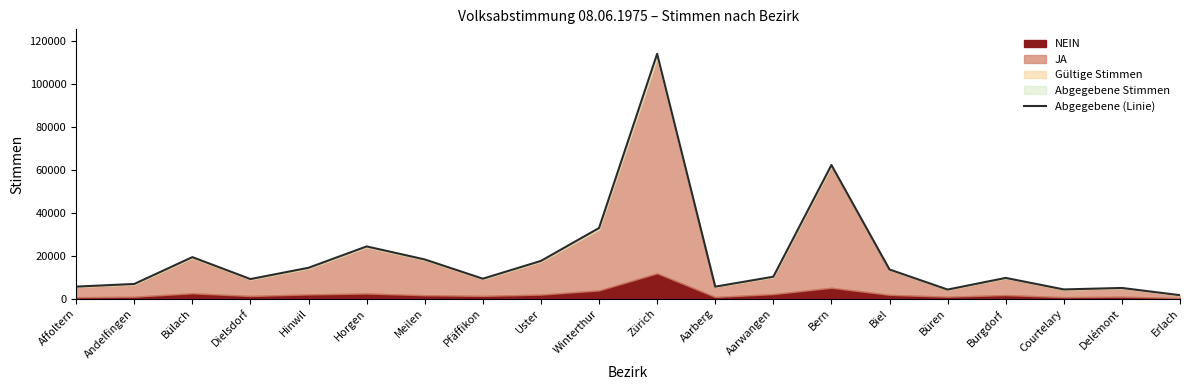

List the labels in order of value, smallest first.

Erlach, Büren, Courtelary, Delémont, Aarberg, Affoltern, Andelfingen, Dielsdorf, Pfäffikon, Burgdorf, Aarwangen, Biel, Hinwil, Uster, Meilen, Bülach, Horgen, Winterthur, Bern, Zürich